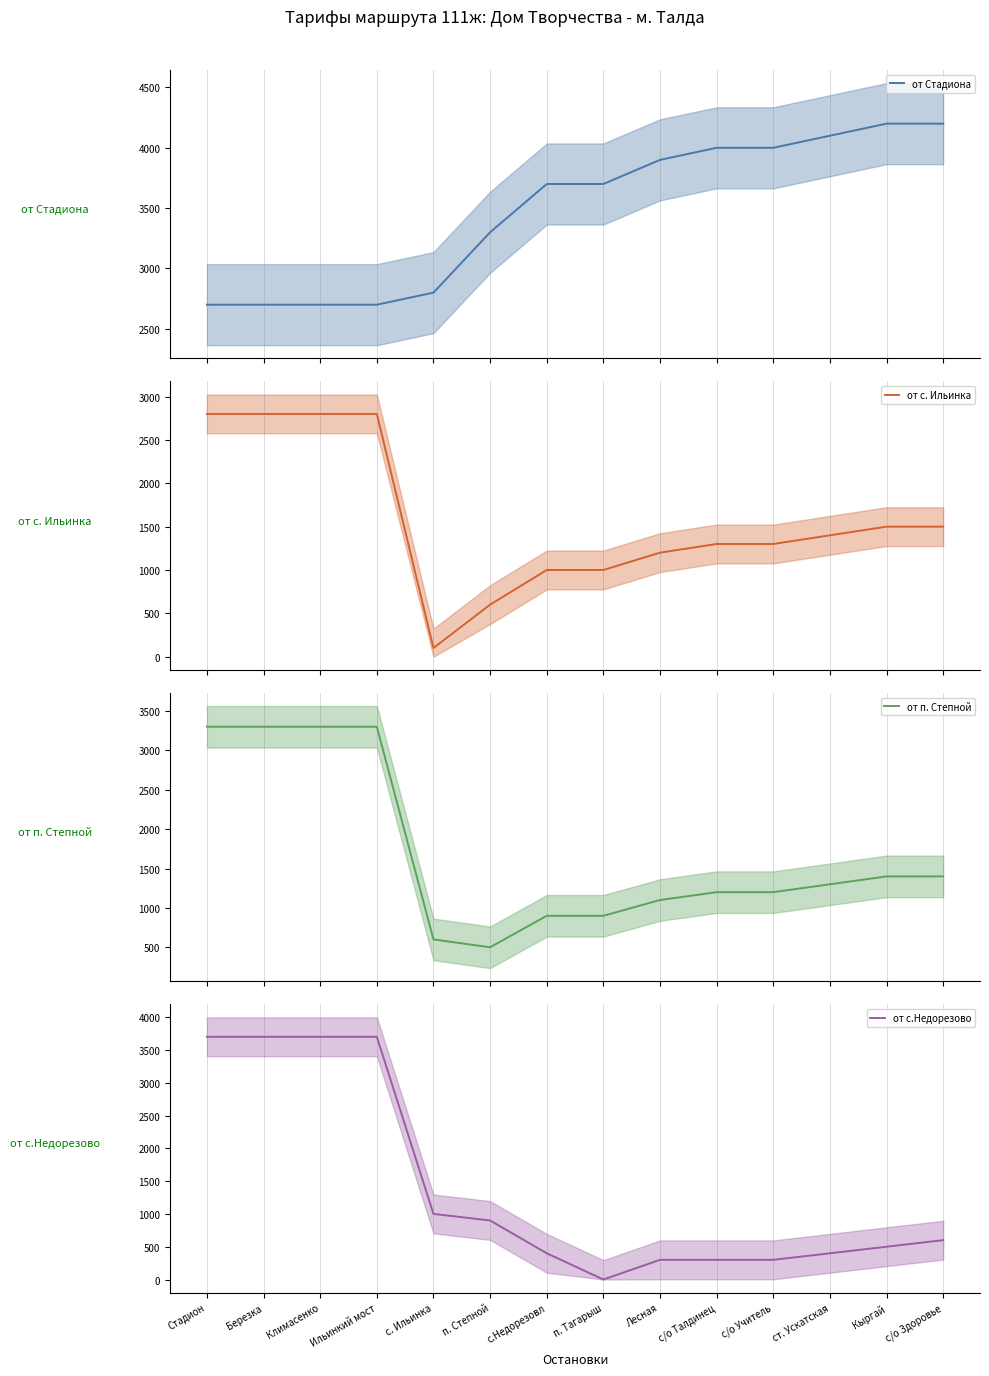

Reading left to right, extract all data points from this chart.

от Стадиона: Стадион=2700	Березка=2700	Климасенко=2700	Ильинкий мост=2700	с. Ильинка=2800	п. Степной=3300	с.Недорезовл=3700	п. Тагарыш=3700	Лесная=3900	с/о Талдинец=4000	с/о Учитель=4000	ст. Ускатская=4100	Кыргай=4200	с/о Здоровье=4200
от с. Ильинка: Стадион=2800	Березка=2800	Климасенко=2800	Ильинкий мост=2800	с. Ильинка=100	п. Степной=600	с.Недорезовл=1000	п. Тагарыш=1000	Лесная=1200	с/о Талдинец=1300	с/о Учитель=1300	ст. Ускатская=1400	Кыргай=1500	с/о Здоровье=1500
от п. Степной: Стадион=3300	Березка=3300	Климасенко=3300	Ильинкий мост=3300	с. Ильинка=600	п. Степной=500	с.Недорезовл=900	п. Тагарыш=900	Лесная=1100	с/о Талдинец=1200	с/о Учитель=1200	ст. Ускатская=1300	Кыргай=1400	с/о Здоровье=1400
от с.Недорезово: Стадион=3700	Березка=3700	Климасенко=3700	Ильинкий мост=3700	с. Ильинка=1000	п. Степной=900	с.Недорезовл=400	п. Тагарыш=0	Лесная=300	с/о Талдинец=300	с/о Учитель=300	ст. Ускатская=400	Кыргай=500	с/о Здоровье=600